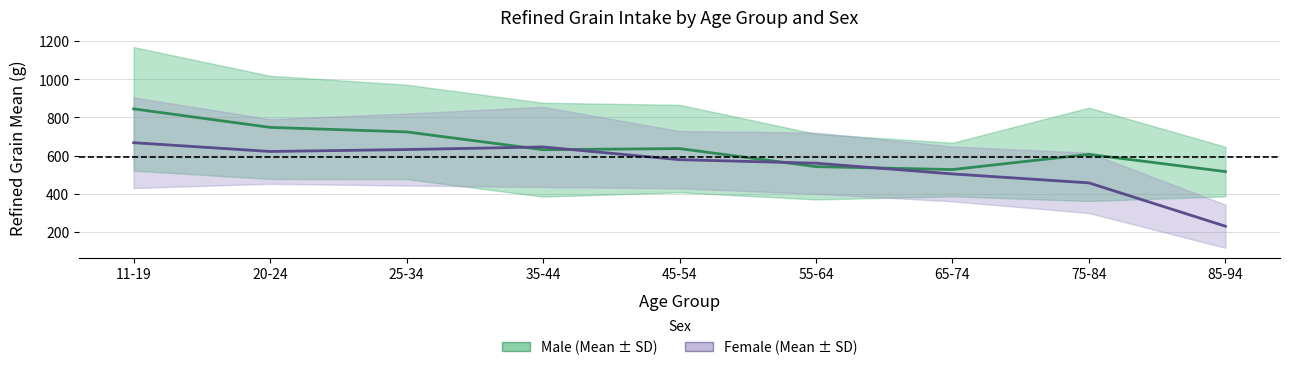

Which has a higher value, 45-54 or 20-24?

20-24